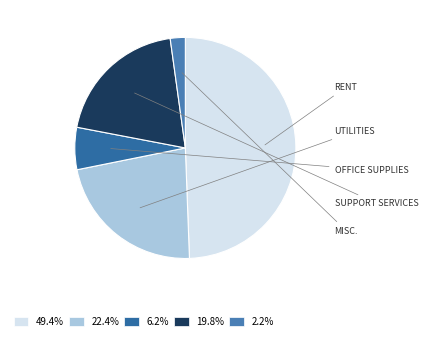

How many segments does this pie chart have?

5